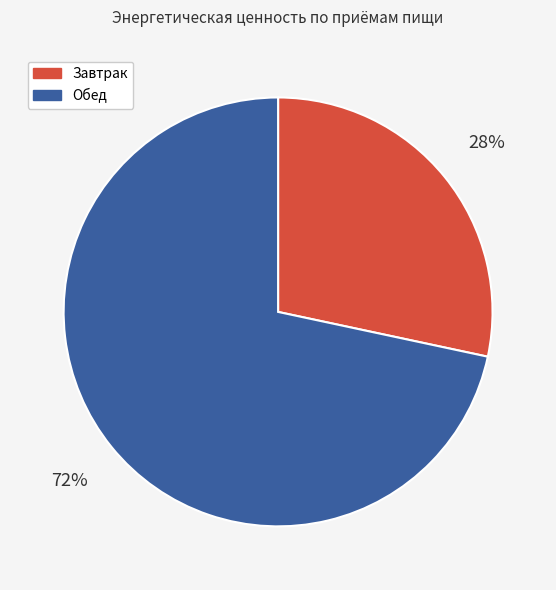

Do Обед and Завтрак together represent more than half of the pie?

Yes